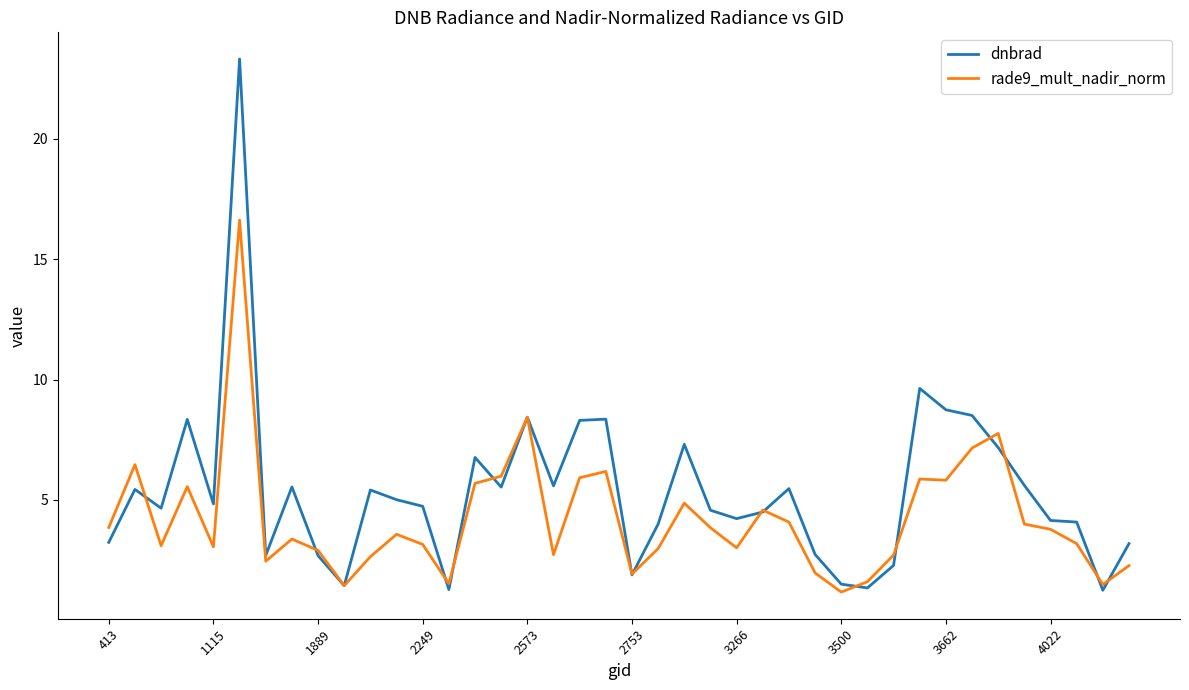

Which series has the largest total across all categories?

dnbrad